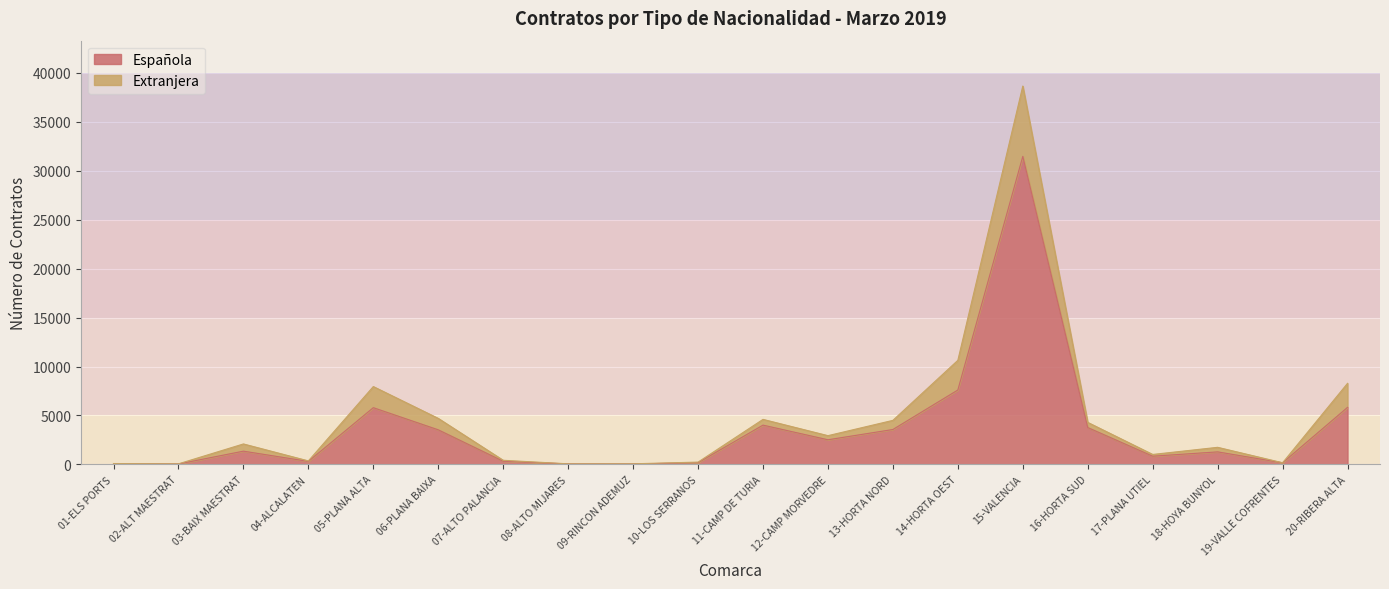

Reading left to right, extract all data points from this chart.

71	46	1356	308	5798	3536	325	53	46	178	4016	2520	3568	7602	31472	3769	841	1283	165	5829